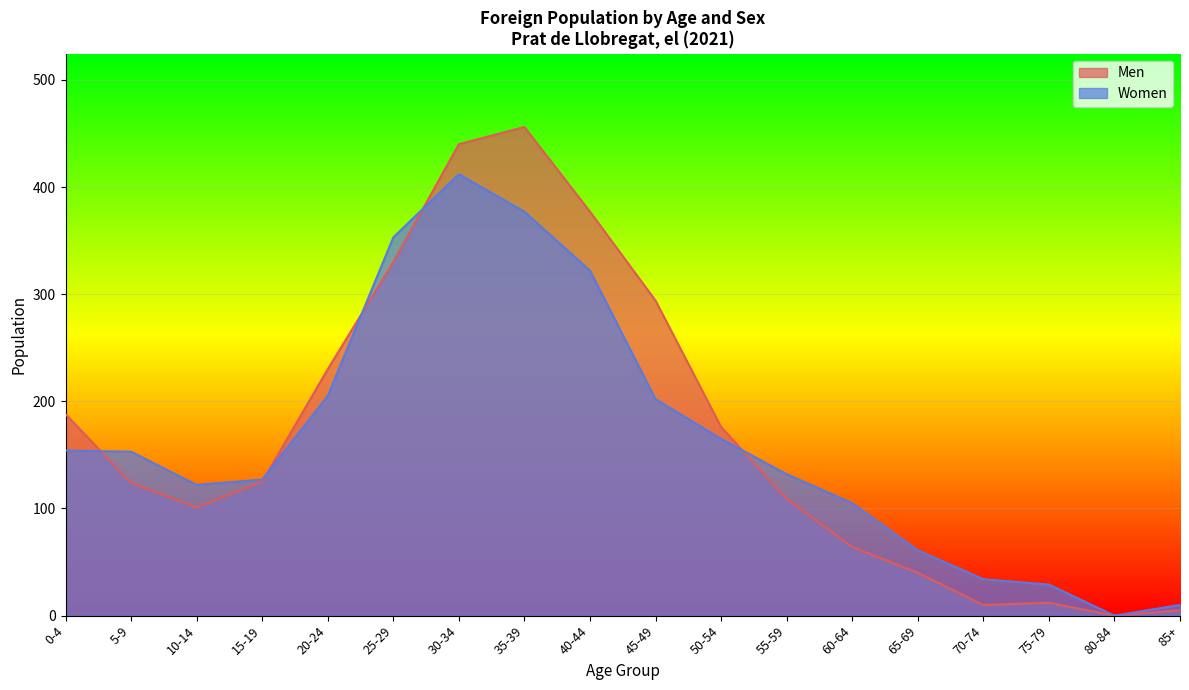

What is the approximate value of Women at 0-4, to the nearest 5?

155